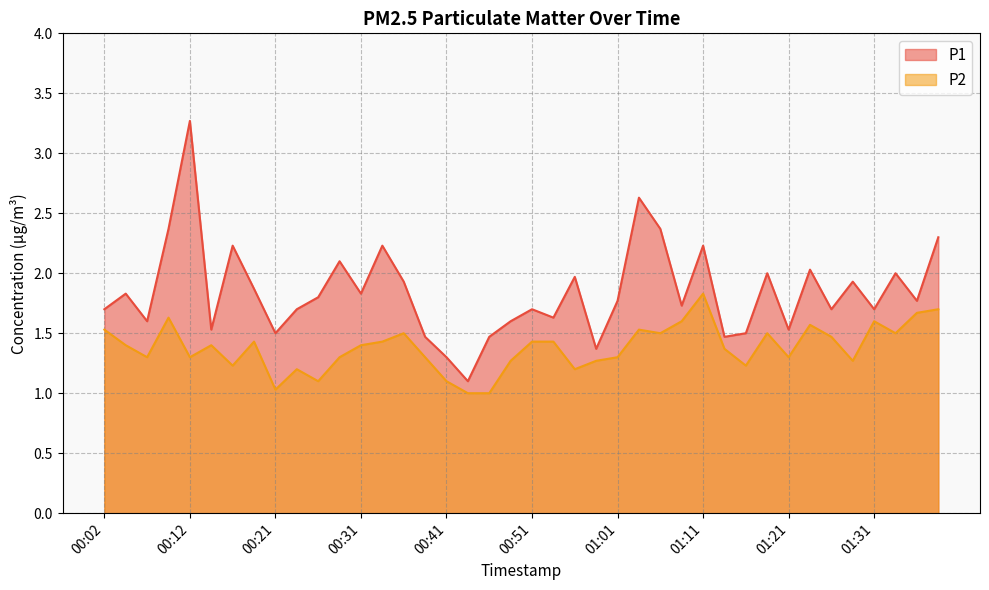

Which category has the lowest value in the P2 series?

00:44